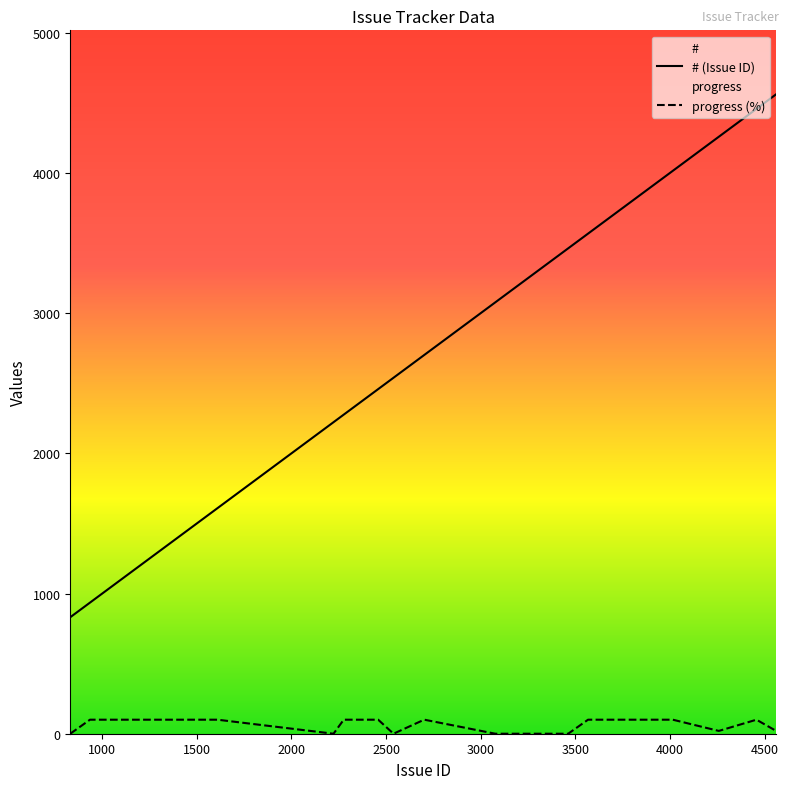

What is the total value across all series at 2539?

2539